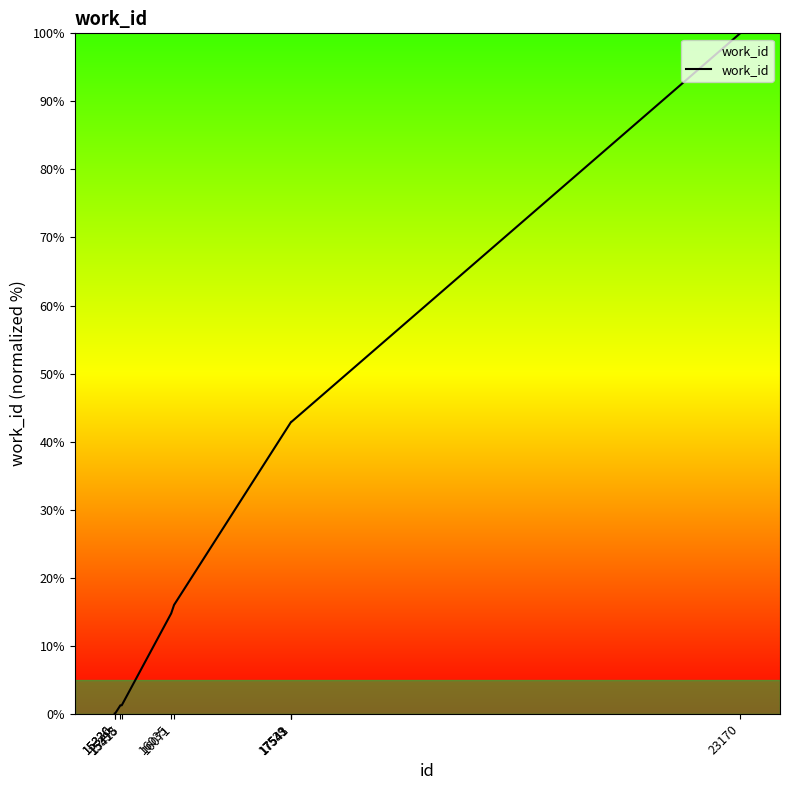

What is the maximum value shown in the chart?

100.0